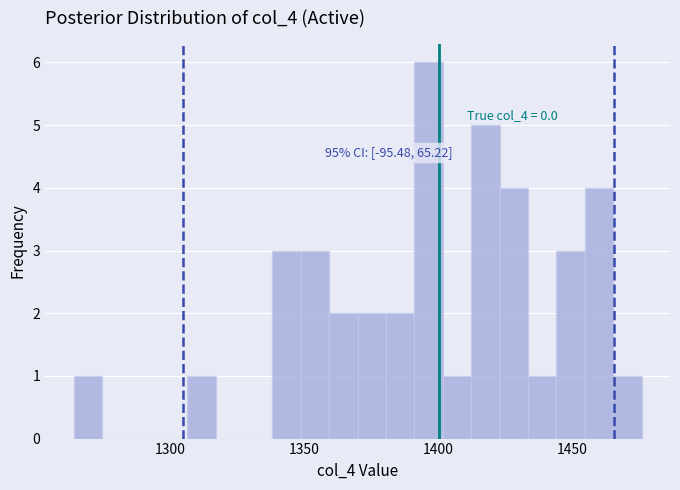

Around what value on the x-axis is the tallest bar? Give the approximate position of its centre, as read against the axis.

1395